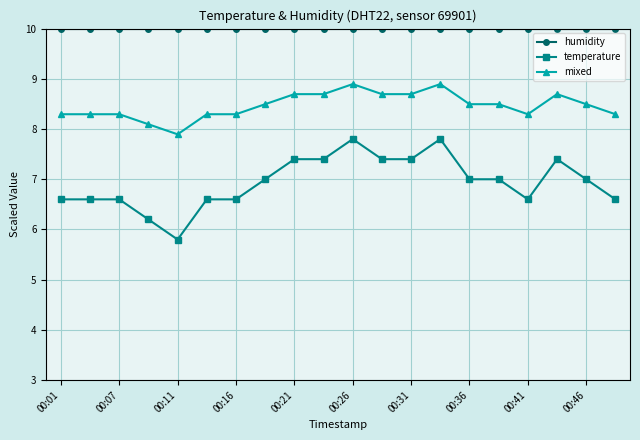

Which series has the largest total across all categories?

humidity